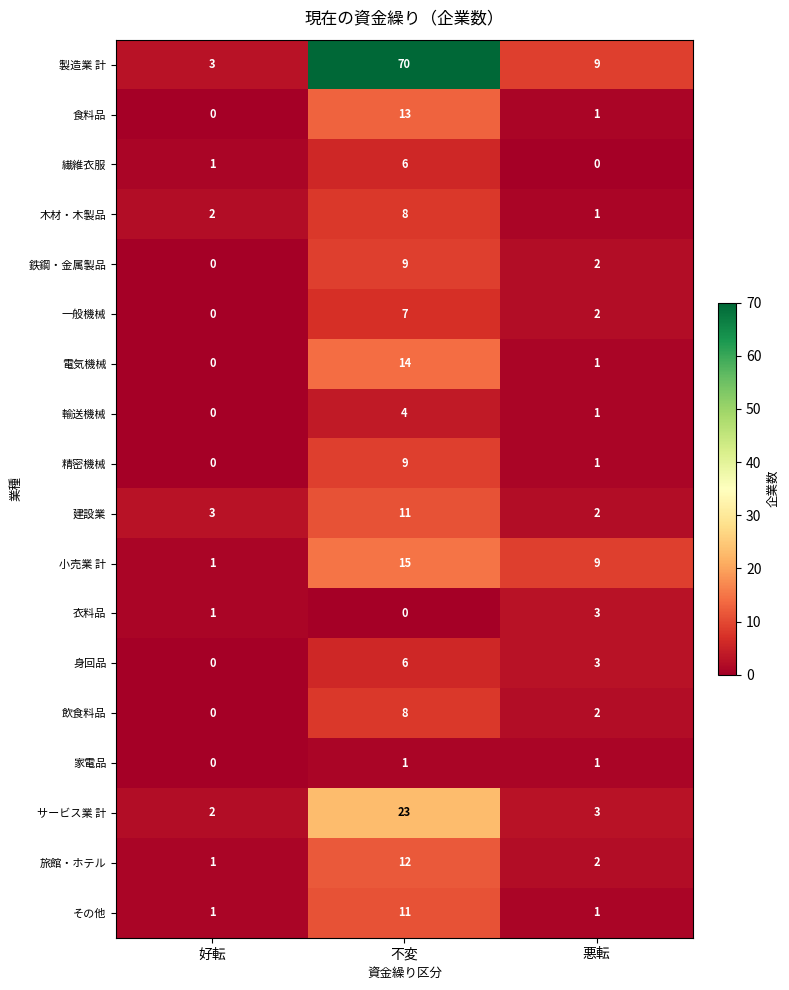

Count the number of categories in the chart.

3